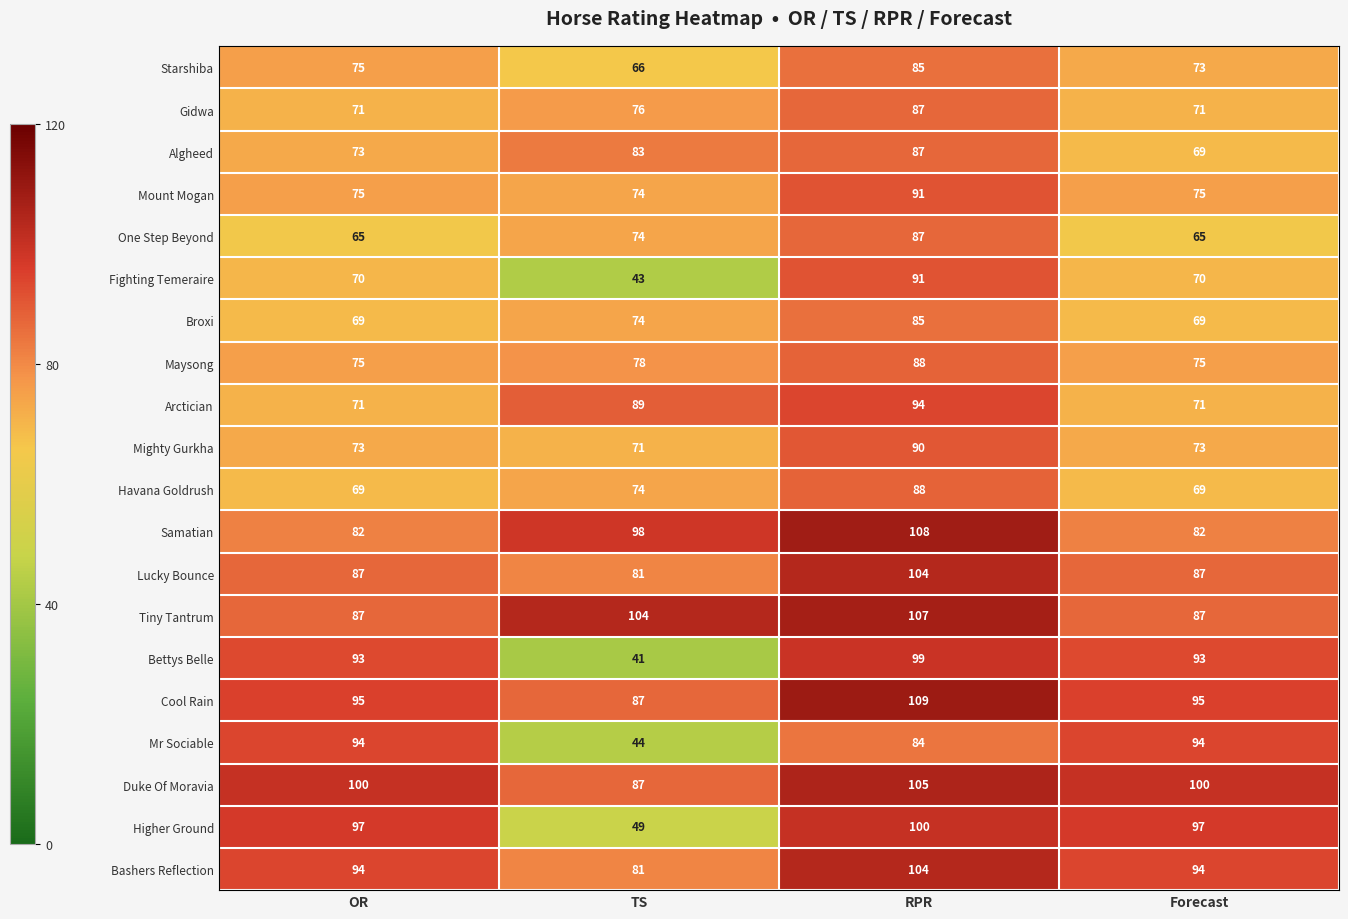

What is the approximate value of Maysong at OR?

75